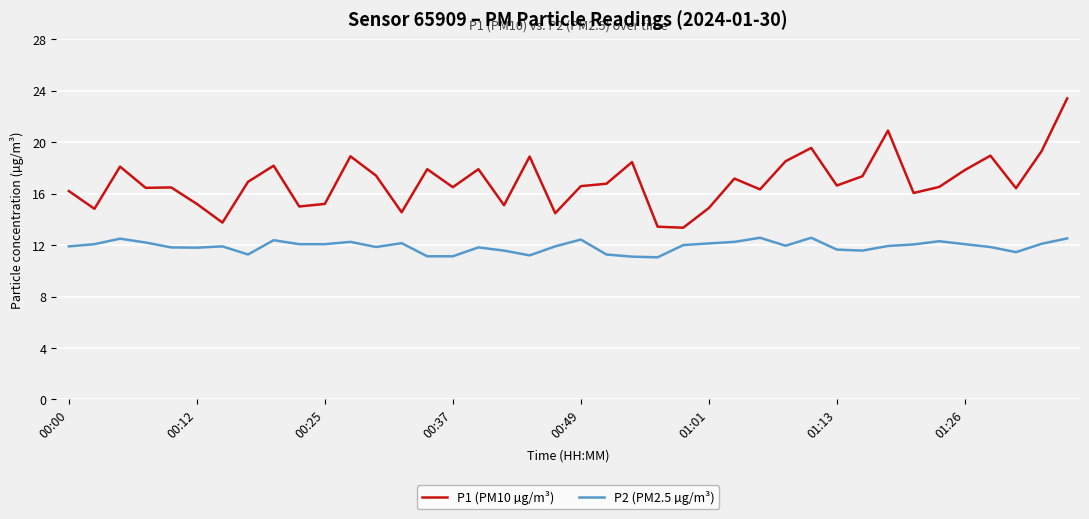

True or false: P1 (PM10 µg/m³) and P2 (PM2.5 µg/m³) cross at least once.

False